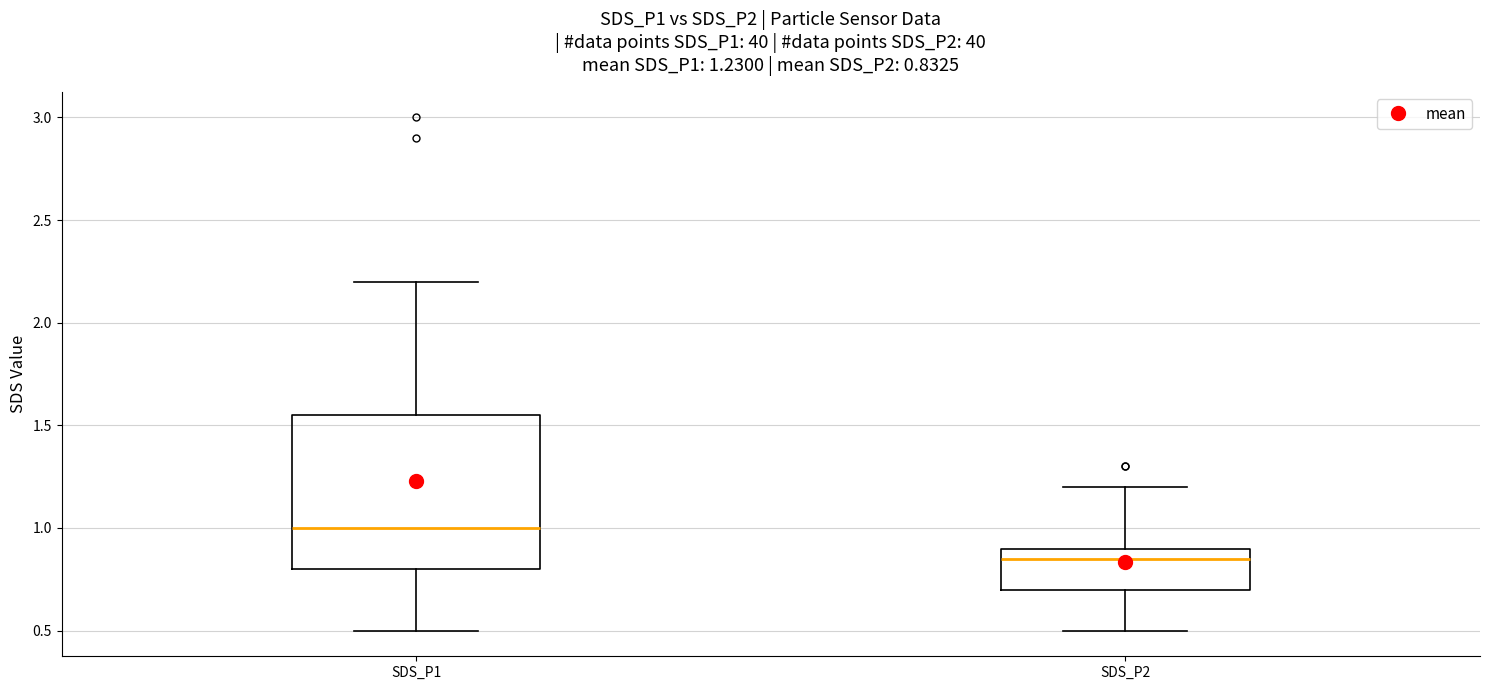

Which box's median line is the highest?

SDS_P1